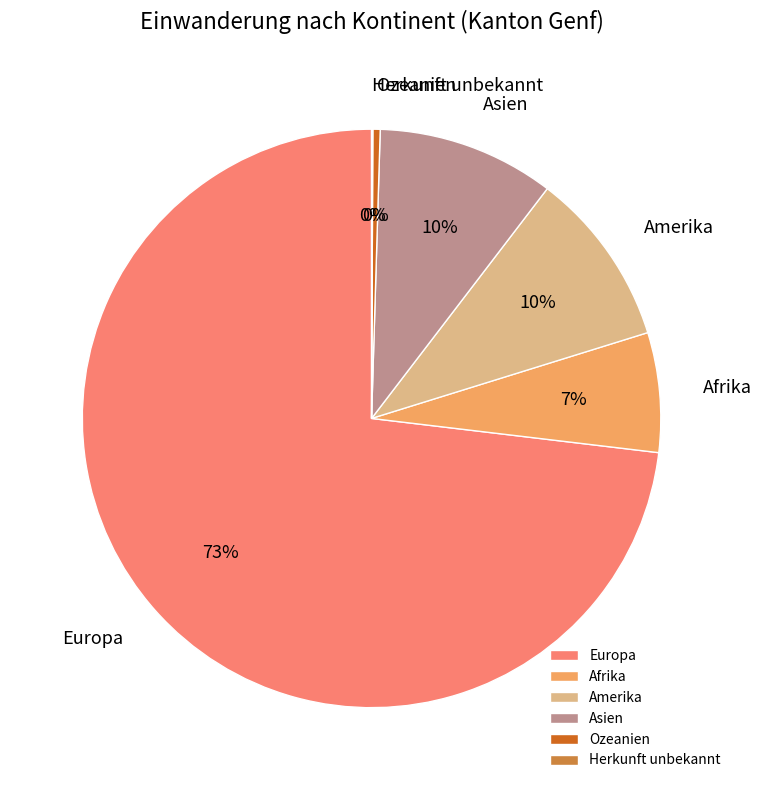

The Asien slice represents 10% of the pie. True or false?

True